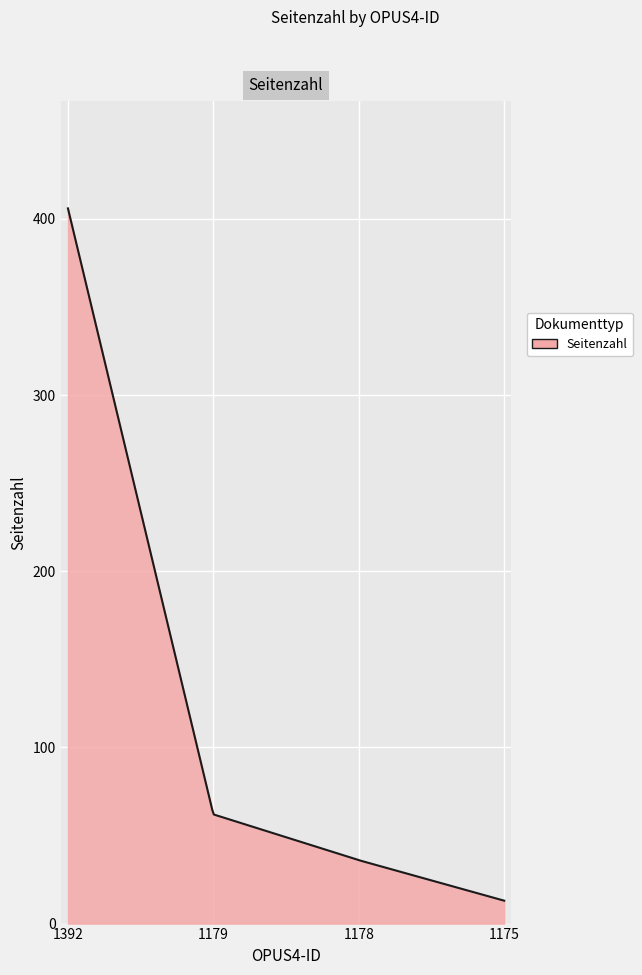

What is the difference between the maximum and minimum values?

393.0